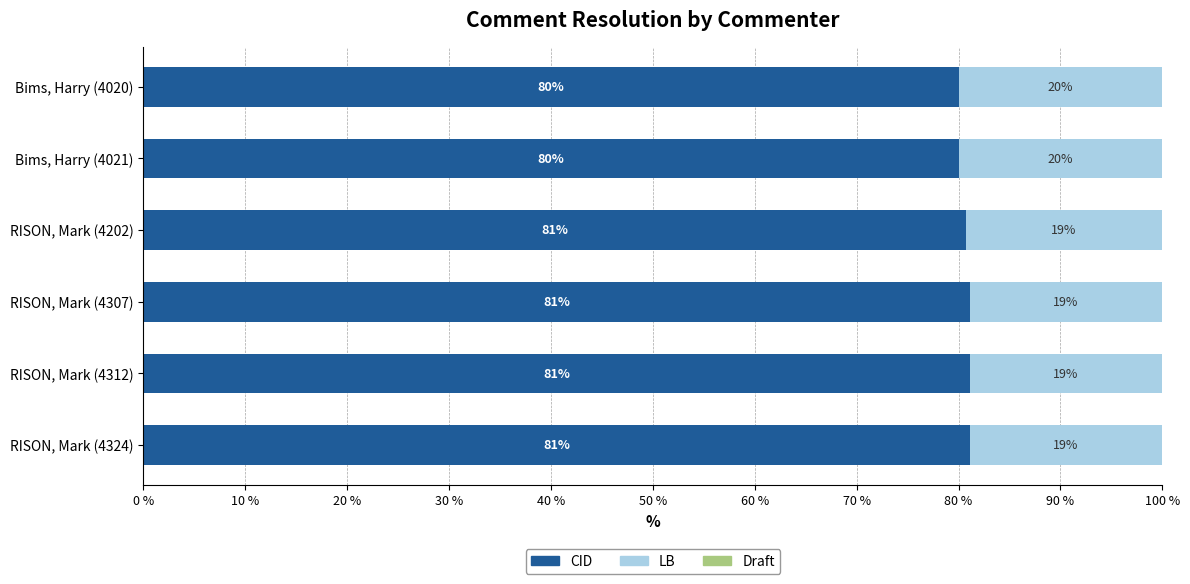

What is the highest value of the CID series?

81.2